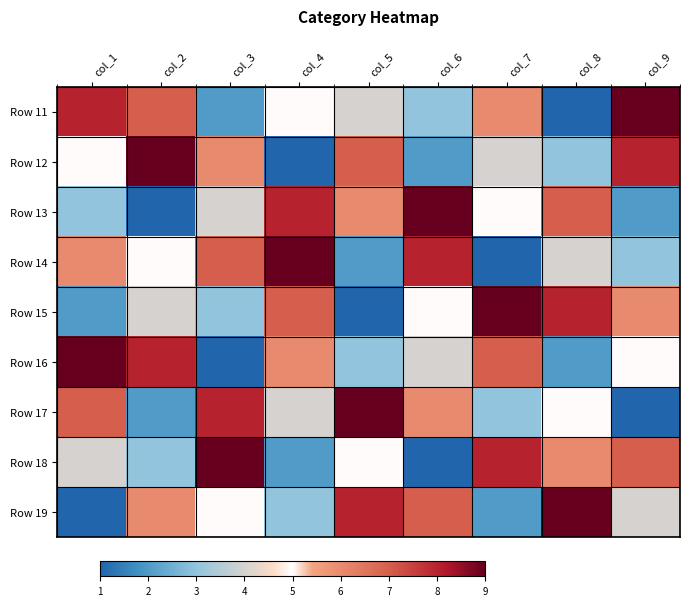

Reading right to left, transcribe all the data shown in this chart.

Row 11: col_9=9	col_8=1	col_7=6	col_6=3	col_5=4	col_4=5	col_3=2	col_2=7	col_1=8
Row 12: col_9=8	col_8=3	col_7=4	col_6=2	col_5=7	col_4=1	col_3=6	col_2=9	col_1=5
Row 13: col_9=2	col_8=7	col_7=5	col_6=9	col_5=6	col_4=8	col_3=4	col_2=1	col_1=3
Row 14: col_9=3	col_8=4	col_7=1	col_6=8	col_5=2	col_4=9	col_3=7	col_2=5	col_1=6
Row 15: col_9=6	col_8=8	col_7=9	col_6=5	col_5=1	col_4=7	col_3=3	col_2=4	col_1=2
Row 16: col_9=5	col_8=2	col_7=7	col_6=4	col_5=3	col_4=6	col_3=1	col_2=8	col_1=9
Row 17: col_9=1	col_8=5	col_7=3	col_6=6	col_5=9	col_4=4	col_3=8	col_2=2	col_1=7
Row 18: col_9=7	col_8=6	col_7=8	col_6=1	col_5=5	col_4=2	col_3=9	col_2=3	col_1=4
Row 19: col_9=4	col_8=9	col_7=2	col_6=7	col_5=8	col_4=3	col_3=5	col_2=6	col_1=1